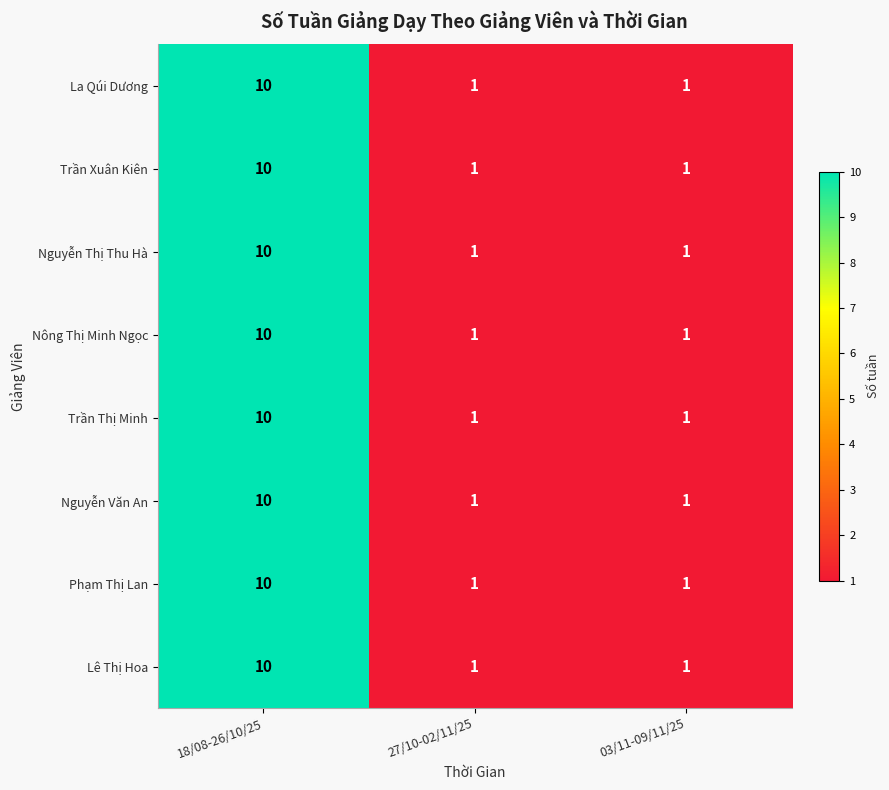

How many Trần Xuân Kiên values are between 1 and 10?

3